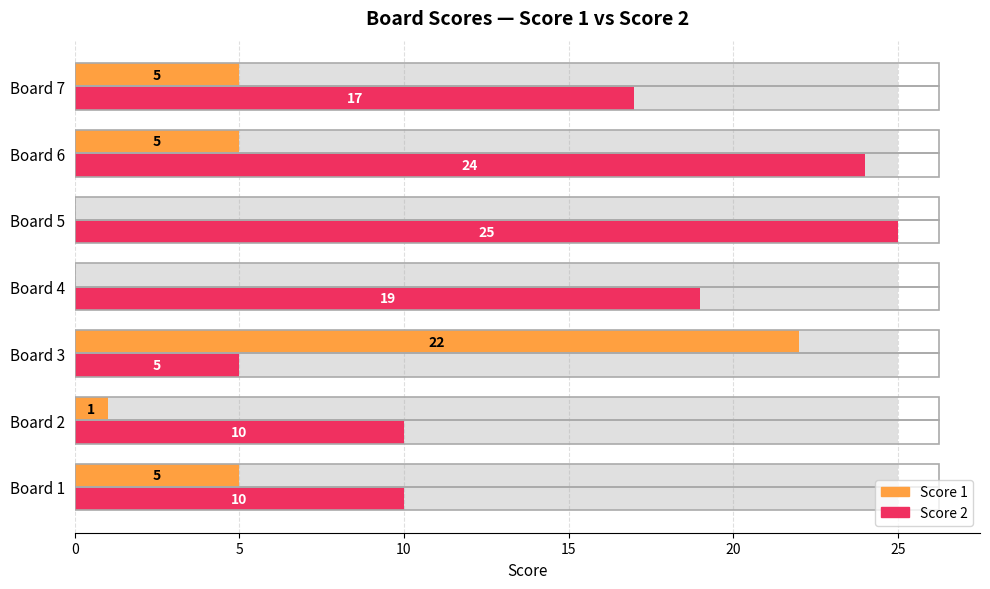

Reading left to right, transcribe all the data shown in this chart.

Score 2: 10	10	5	19	25	24	17
Score 1: 5	1	22	0	0	5	5